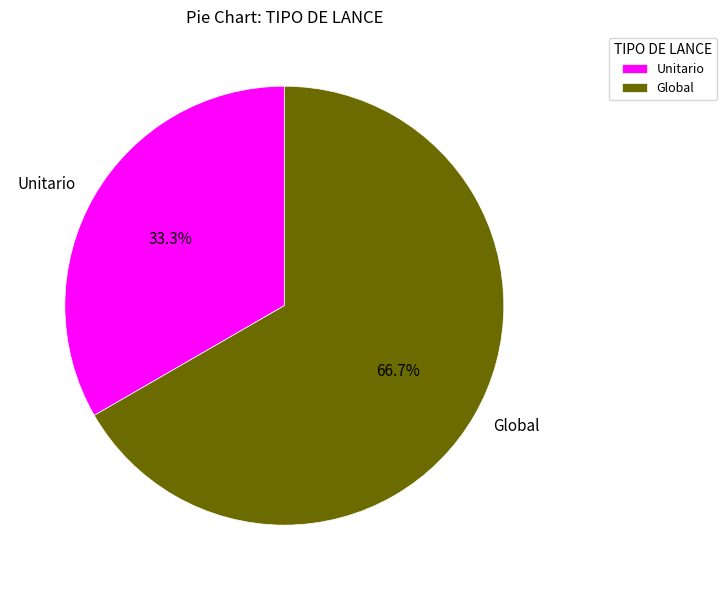

Count the number of slices in the pie.

2